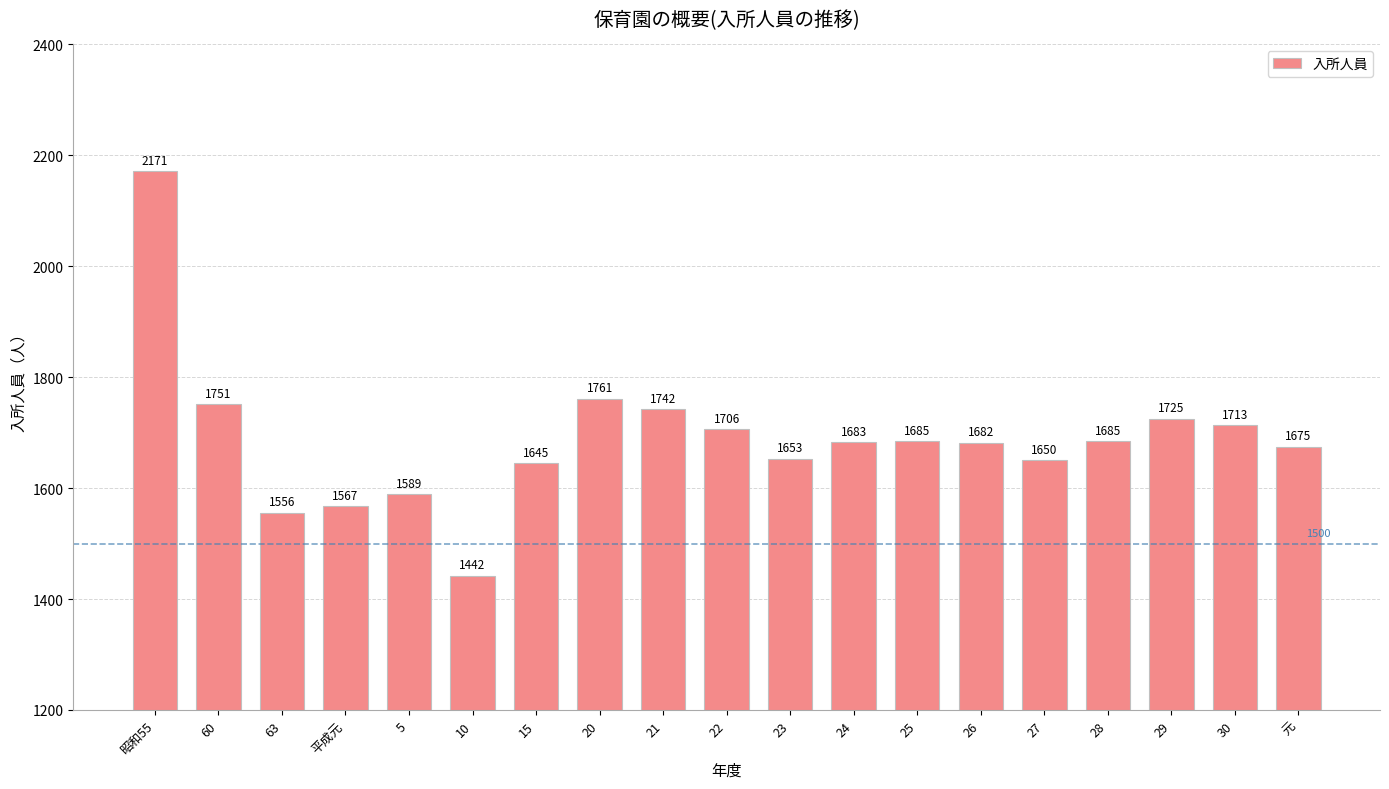

The chart shows a value of 2815 at 元. True or false?

False